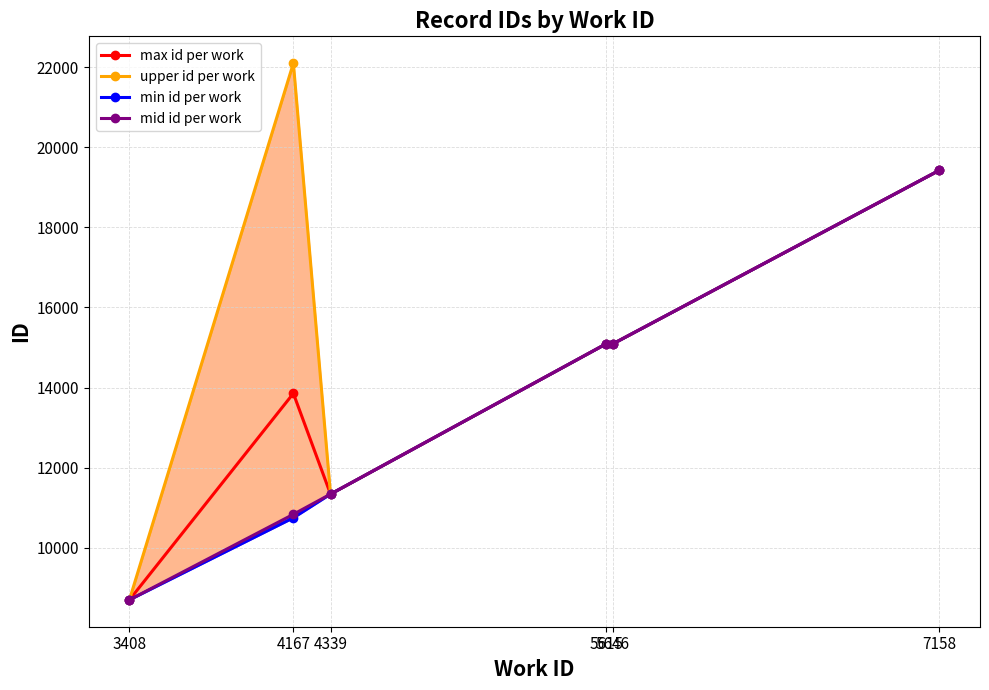

True or false: max id per work and min id per work intersect in this chart.

False